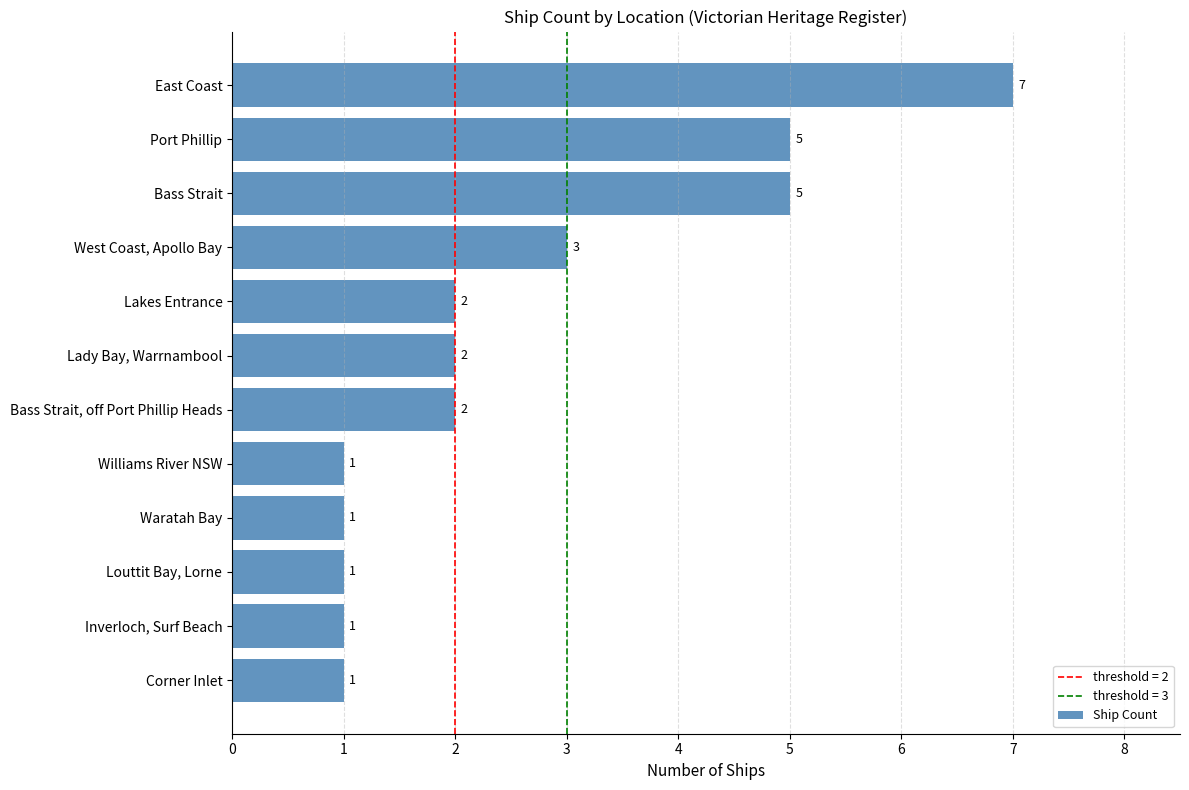

How many data points are less than 2?

5